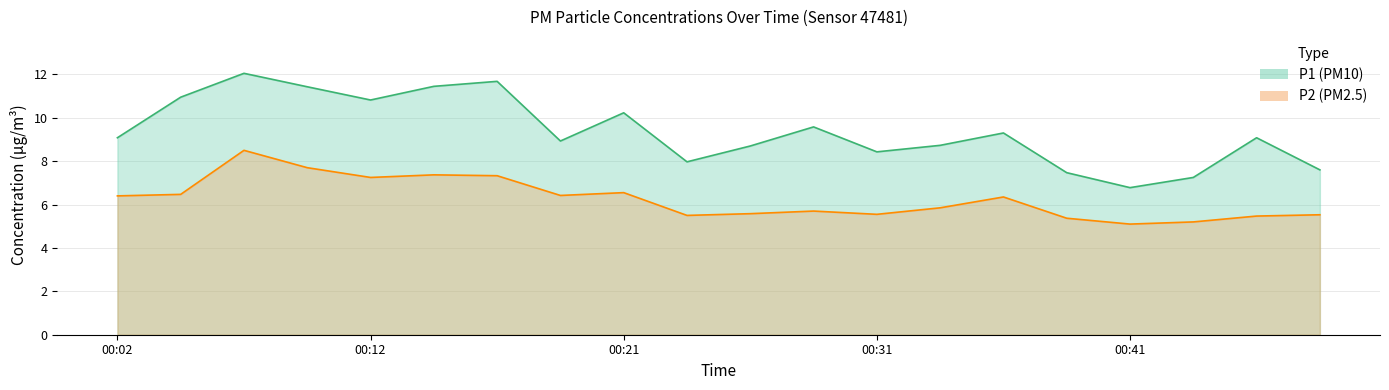

What is the value of the P2 point at the 8th from the left?

6.4